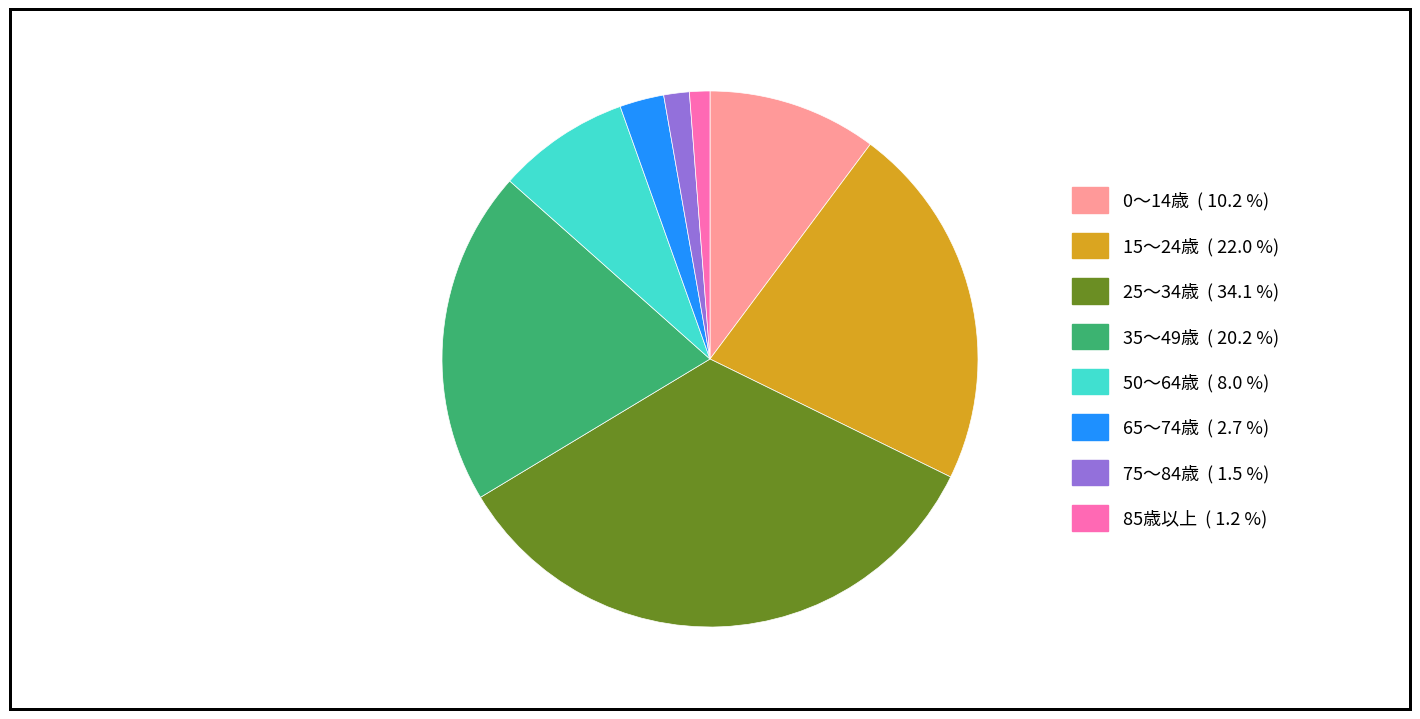

Count the number of slices in the pie.

8